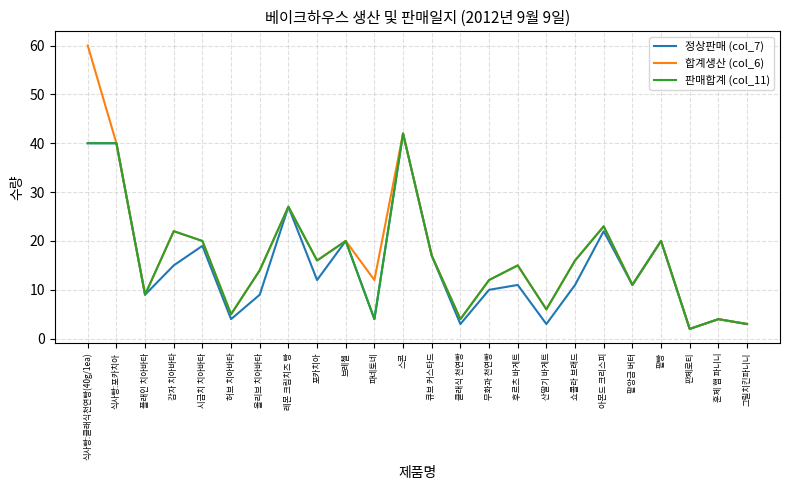

True or false: 판매합계 (col_11) has a value of 4 at 훈제 햄 파니니.

True